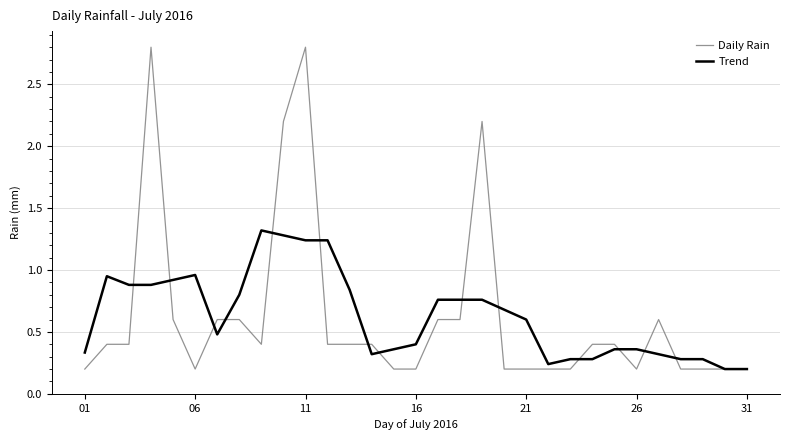

How many categories are shown in the chart?

31